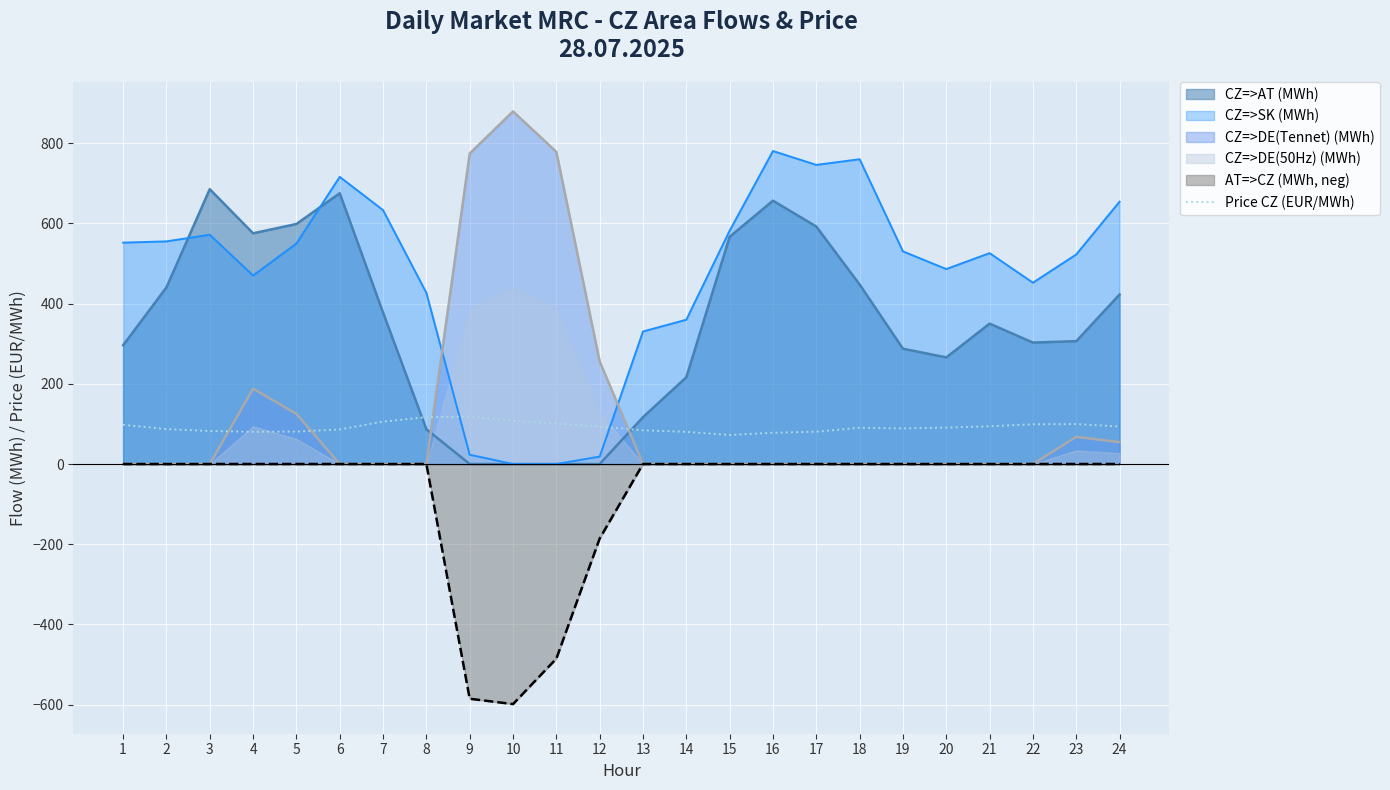

What is the lowest value of the AT=>CZ (MWh, neg) series?

-598.6